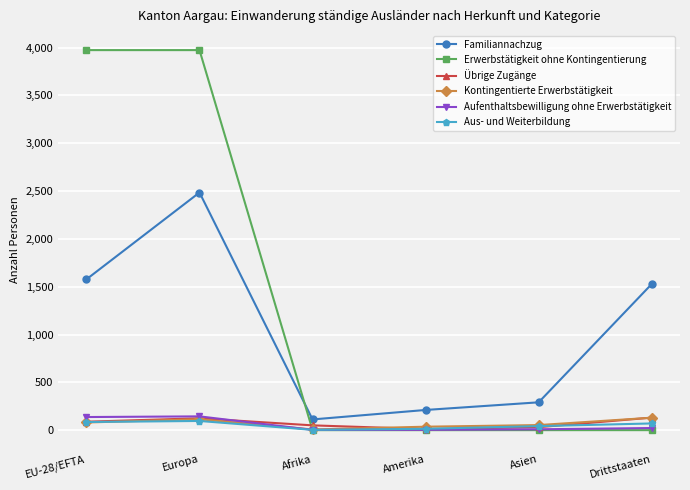

What is the maximum value shown in the chart?

3974